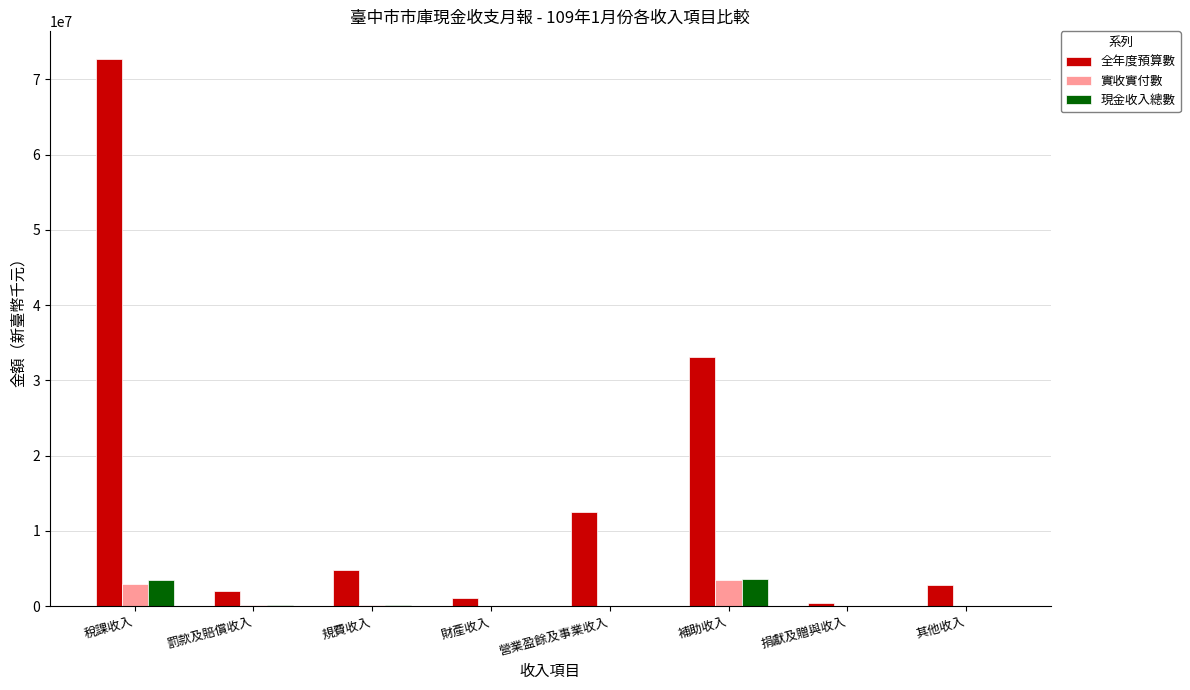

The 全年度預算數 series shows 4742224.0 at 規費收入. True or false?

True